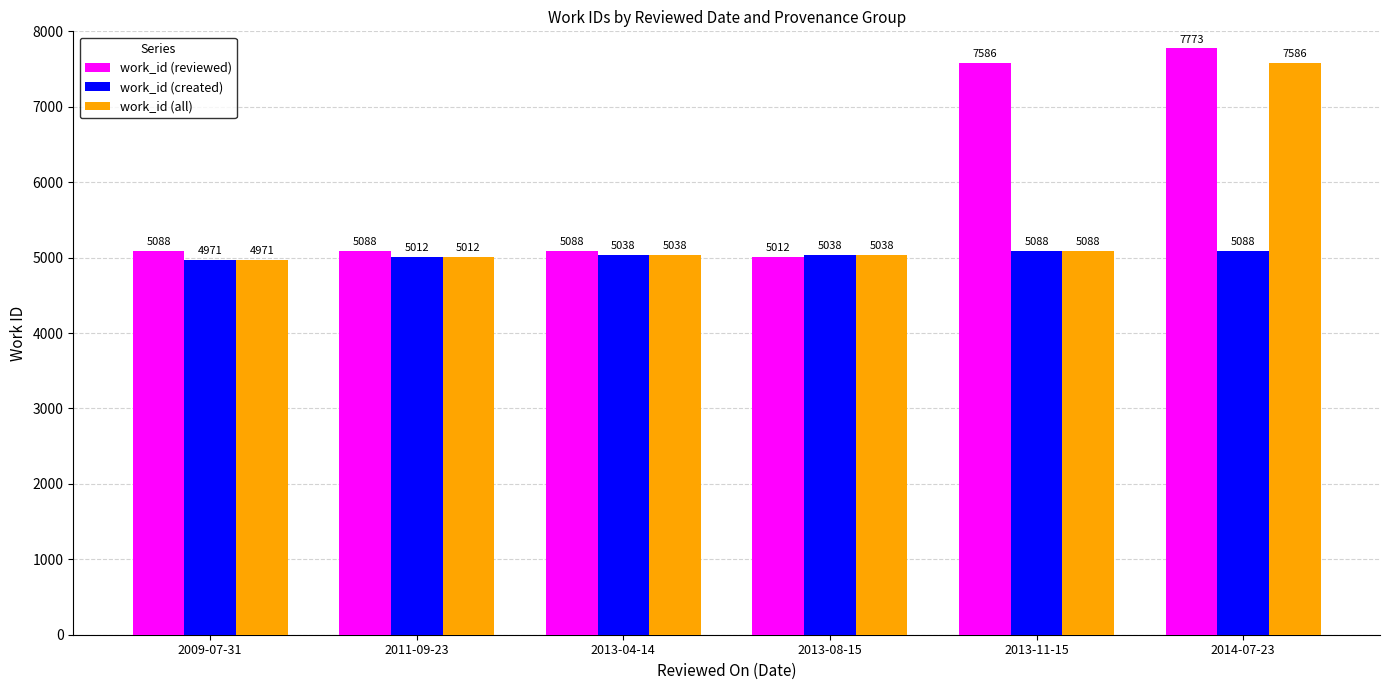

Which category has the lowest value in the work_id (created) series?

2009-07-31